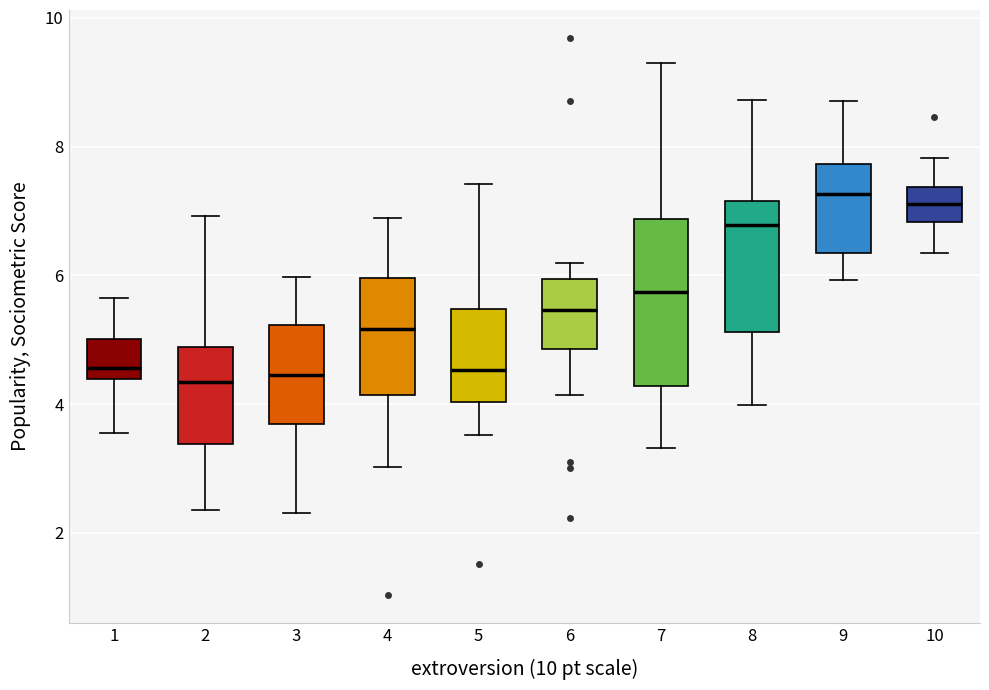

Comparing the boxes themselves (not the whiskers), which one is the tallest?

7